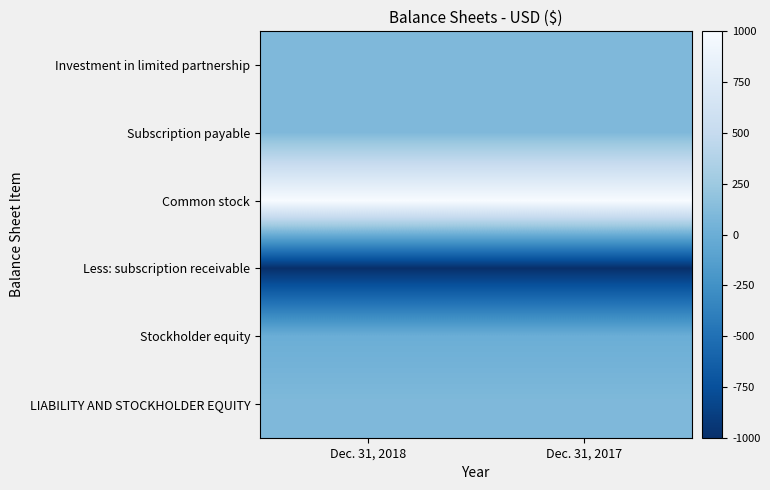

What is the difference between the highest and lowest values at Dec. 31, 2018?

2000